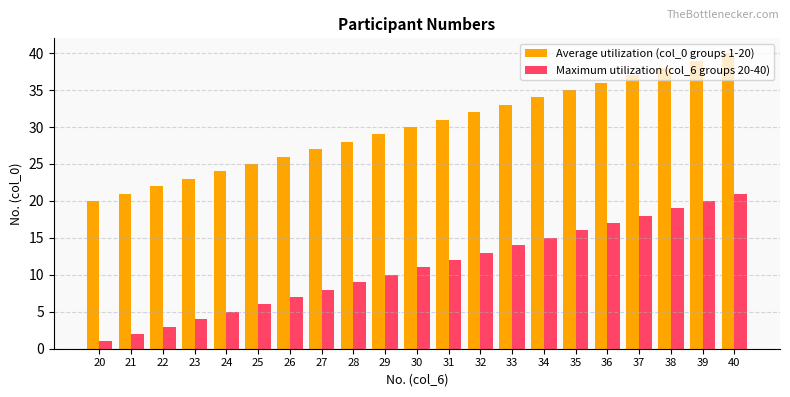

What are all the series names shown in the legend?

Average utilization (col_0 groups 1-20), Maximum utilization (col_6 groups 20-40)